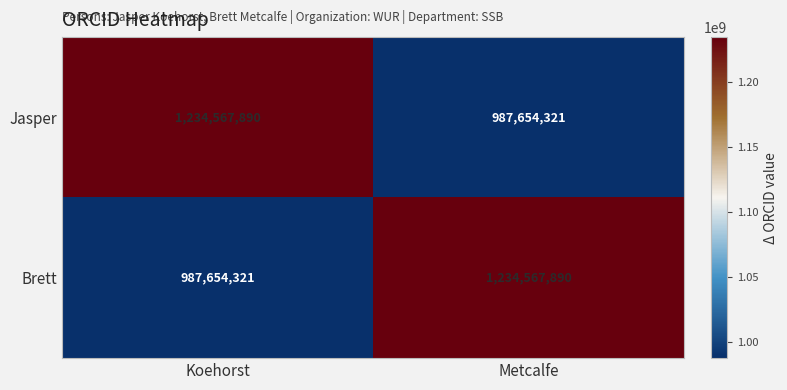

True or false: Jasper has a value of 1234567890 at Koehorst.

True